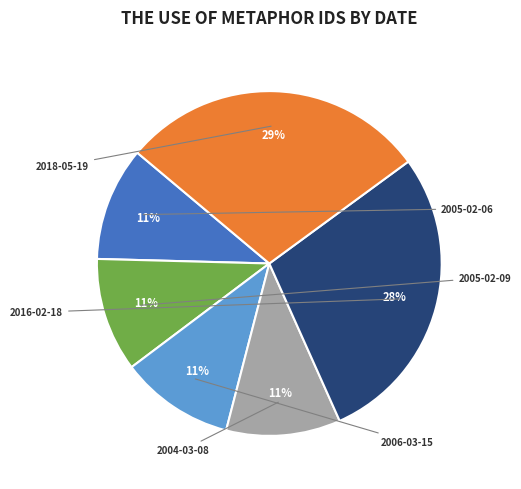

Count the number of slices in the pie.

6